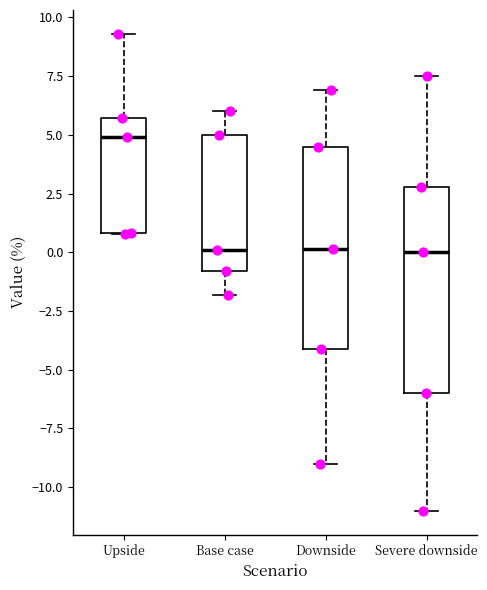

Which box has the highest median line?

Upside